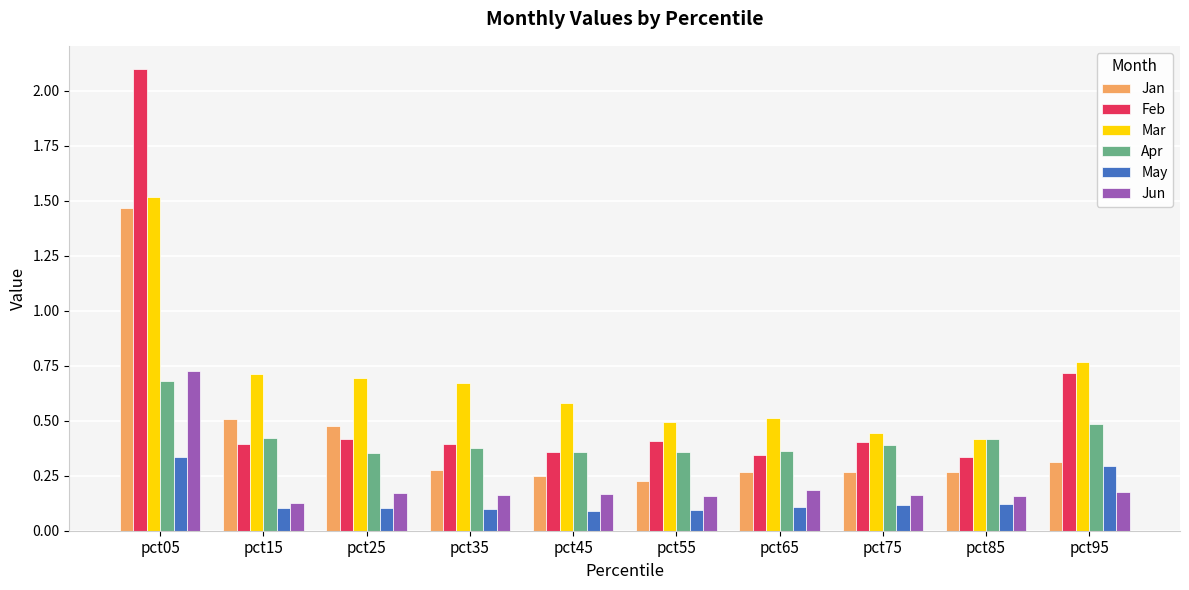

What is the difference between the maximum and minimum values in the Jan series?

1.2